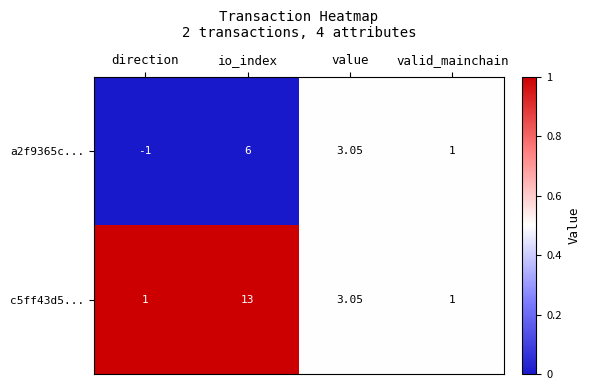

At which label does c5ff43d5... first exceed 3?

io_index